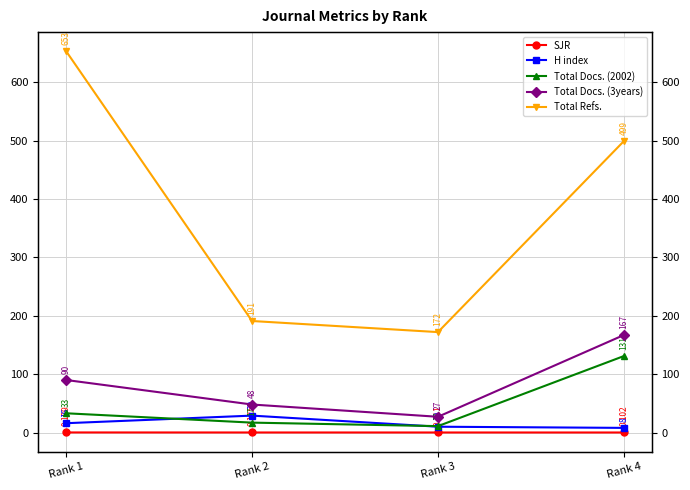

Which series ends up on top after the final intersection of Total Docs. (2002) and H index?

Total Docs. (2002)